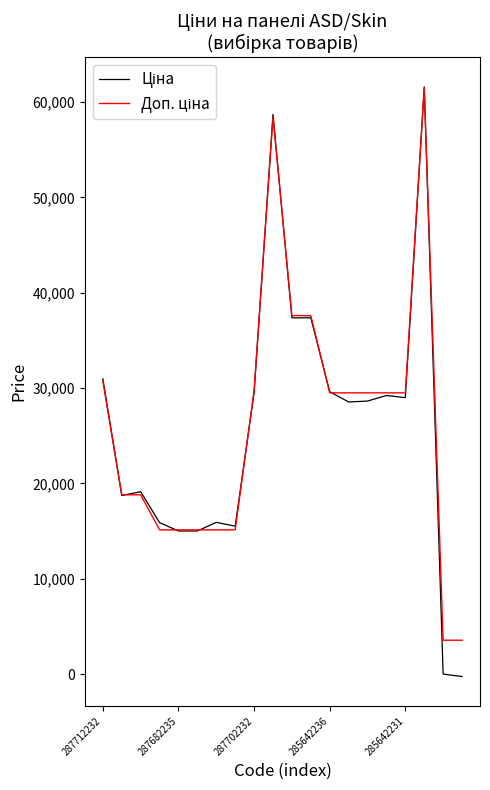

What is the maximum value shown in the chart?

61591.4